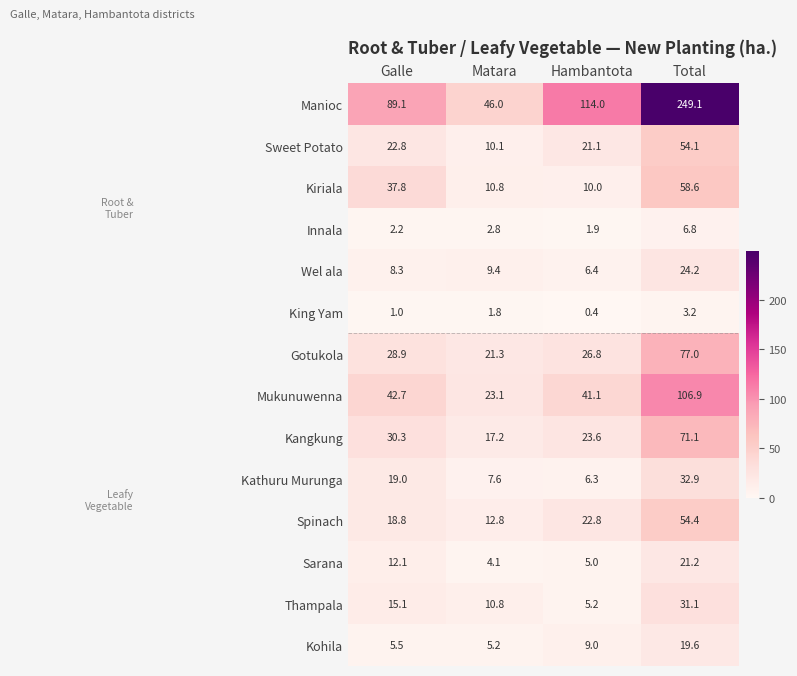

At which category is the sum across all series the highest?

Total